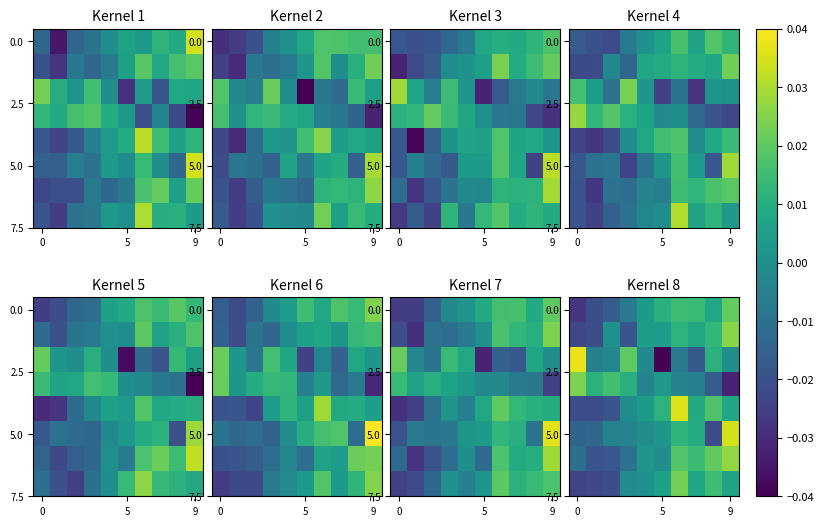

How many categories are shown in the chart?

10